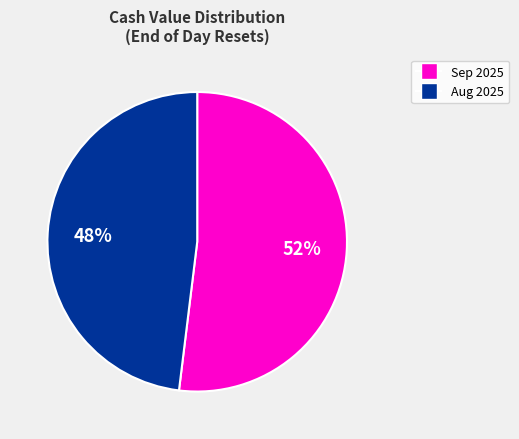

Is there a majority slice in this chart?

Yes